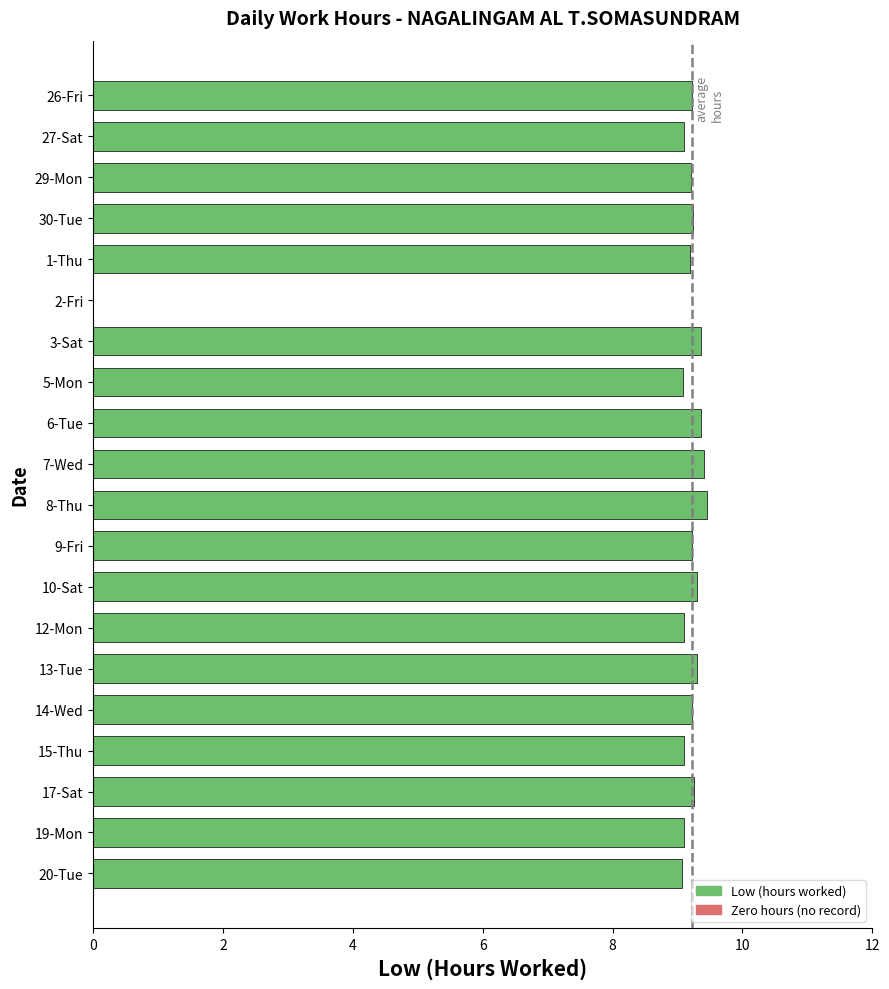

Count the number of values greater than 9.

19